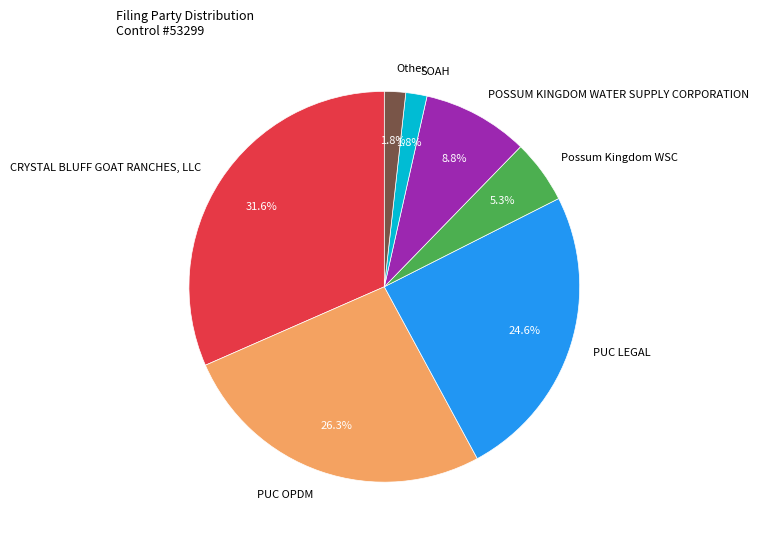

To the nearest percent, what is the average slice percentage?

14%